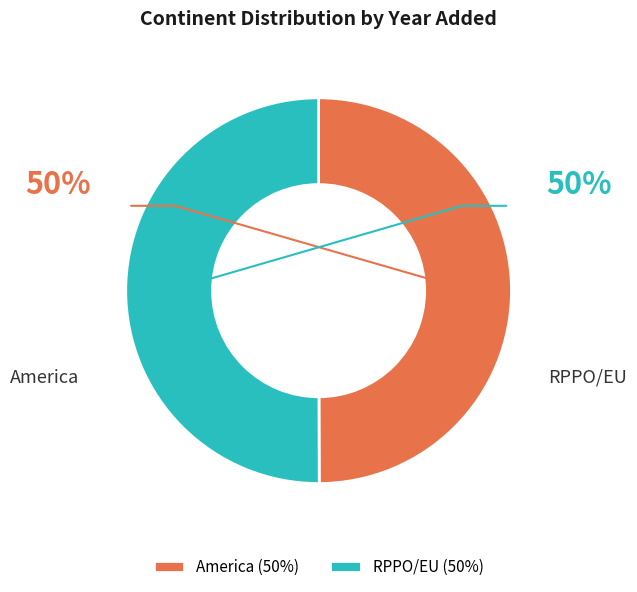

Rank the categories by value from highest to lowest.

RPPO/EU, America